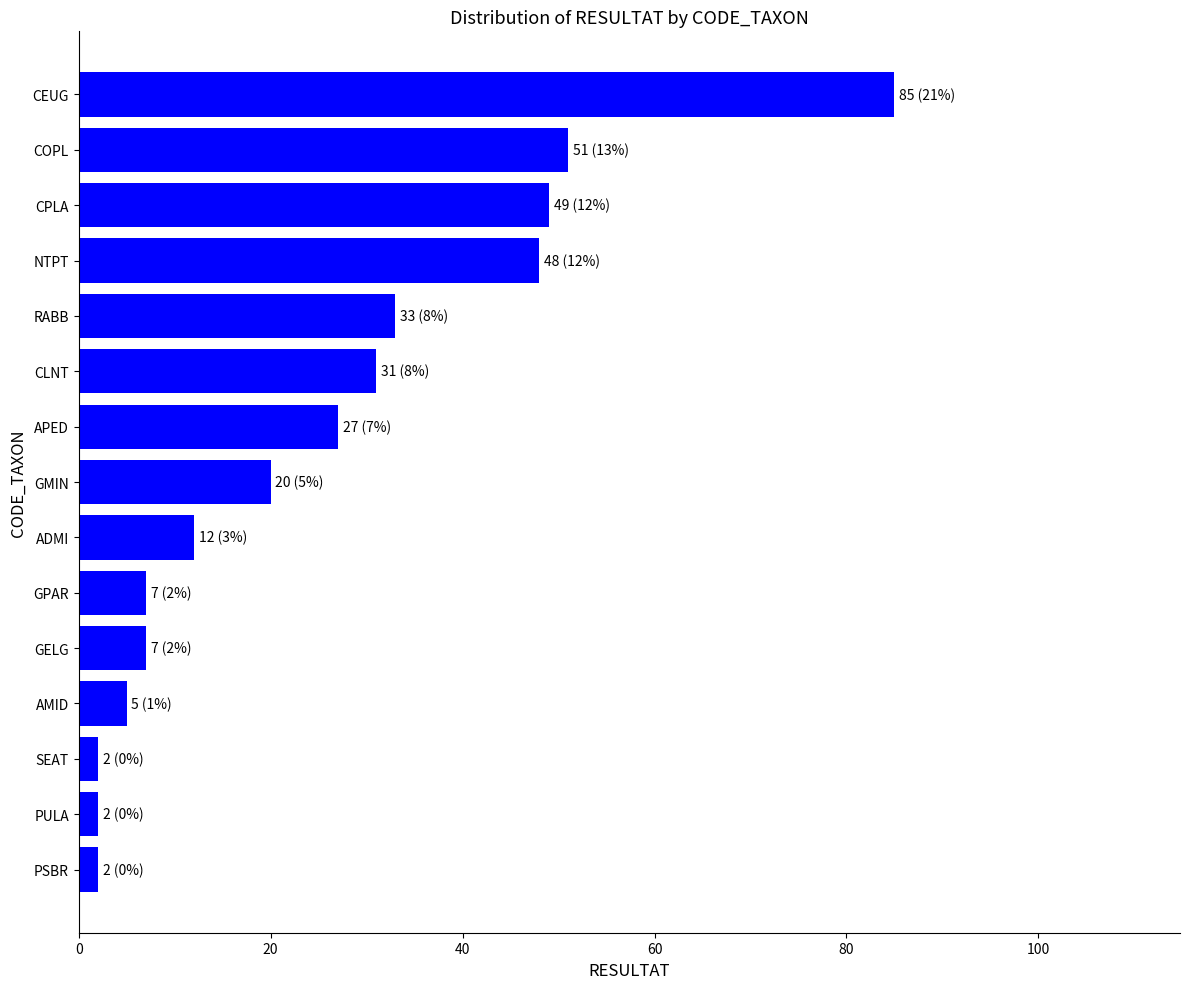

True or false: the data shows 85 at CEUG.

True